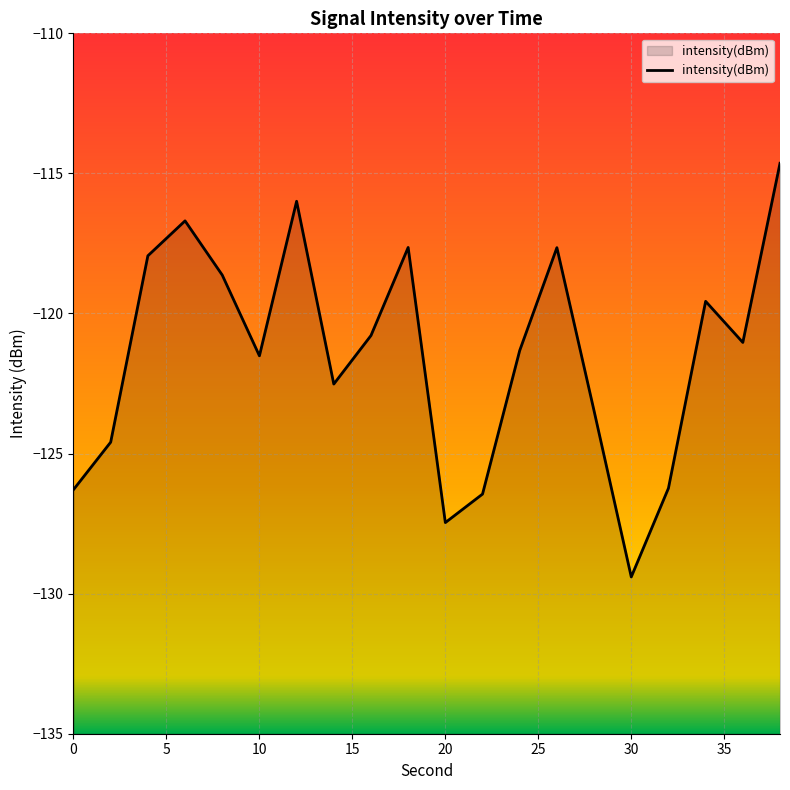

What is the average value?

-121.5